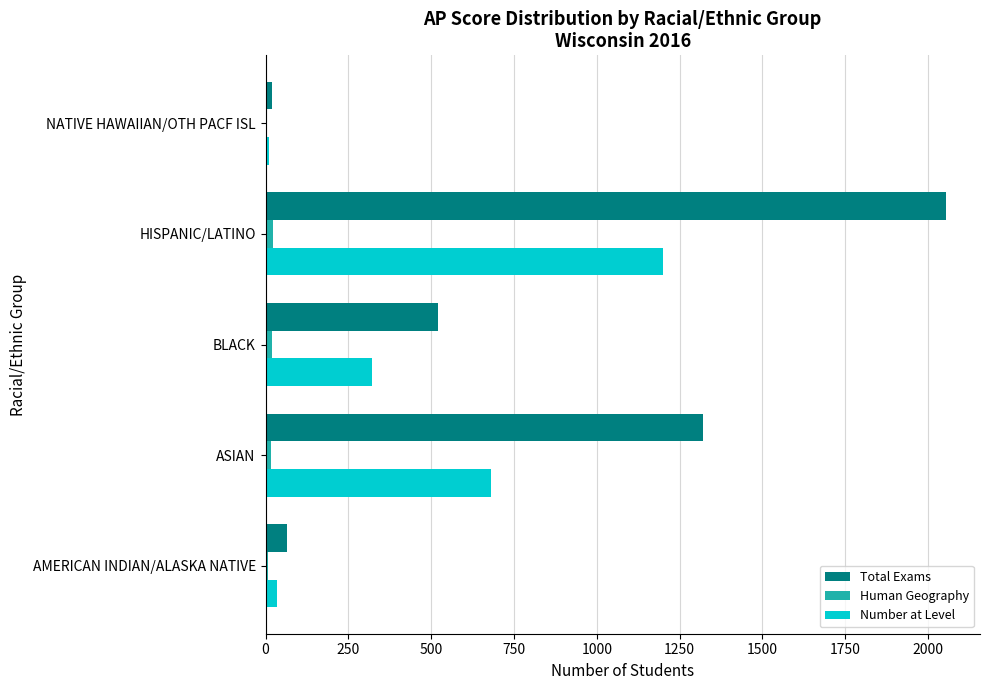

At which label is Total Exams closest to 1037?

ASIAN